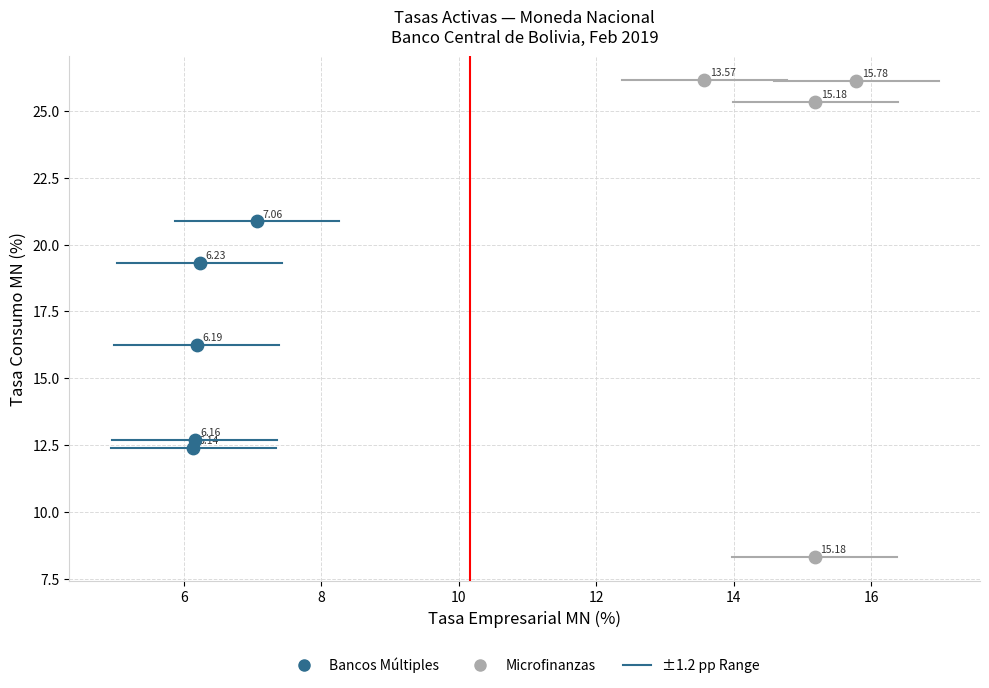

Which series reaches the maximum Y coordinate?

Microfinanzas